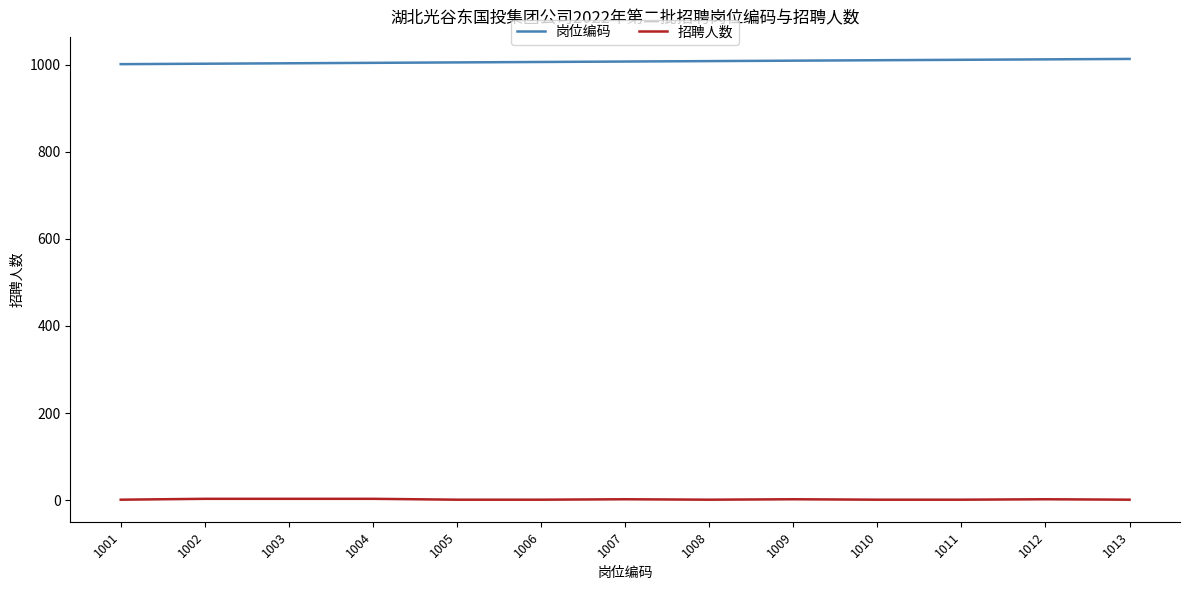

What are all the series names shown in the legend?

岗位编码, 招聘人数